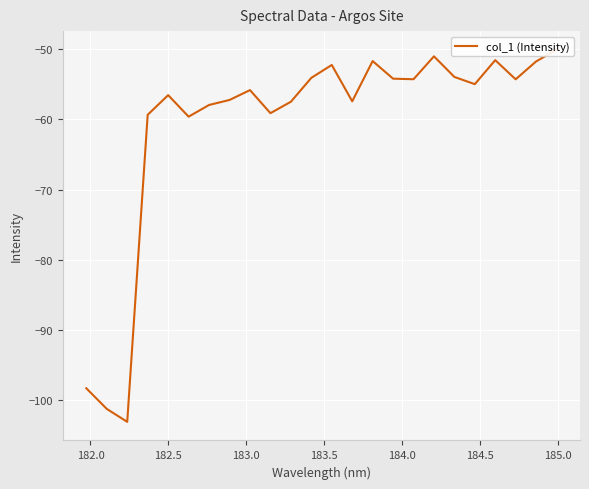

Reading right to left, what are all the values shown in this chart?

-50.1	-51.7	-54.3	-51.5	-55.0	-53.9	-51.0	-54.3	-54.2	-51.7	-57.4	-52.2	-54.1	-57.5	-59.1	-55.8	-57.2	-57.9	-59.6	-56.5	-59.3	-103.1	-101.3	-98.3